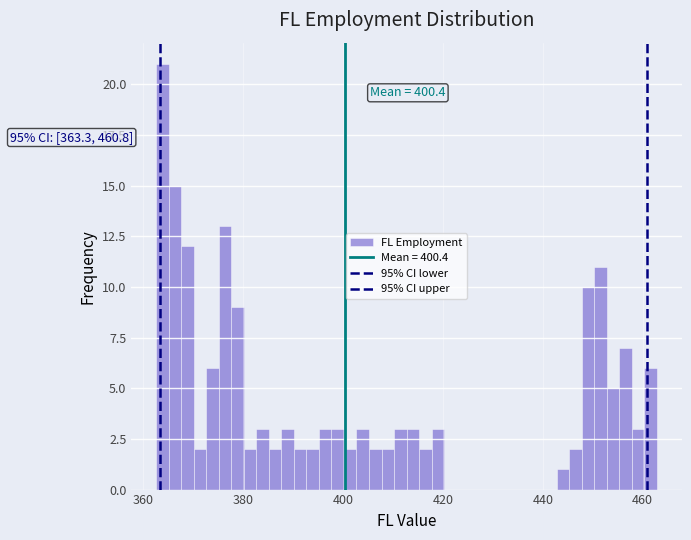

Read against the x-axis, roughly where is the centre of the tallest bar?

364